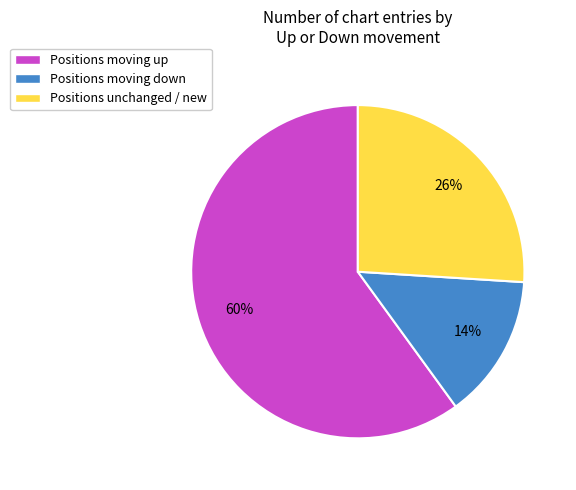

Does any single category account for the majority?

Yes